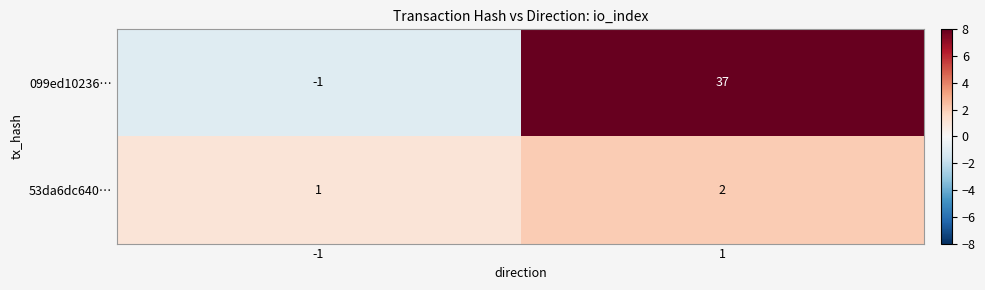

List the series in order of their overall mean, highest first.

099ed10236…, 53da6dc640…